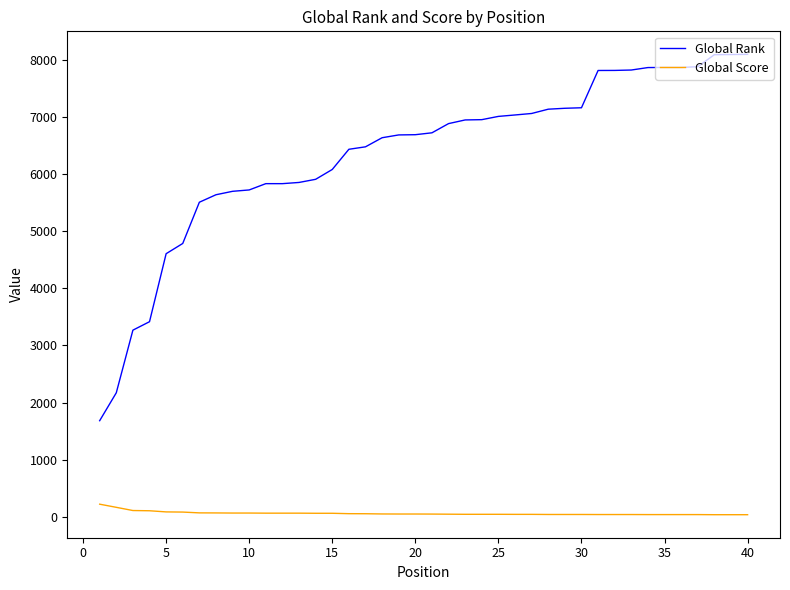

What is the difference between the maximum and minimum values in the Global Rank series?

6406